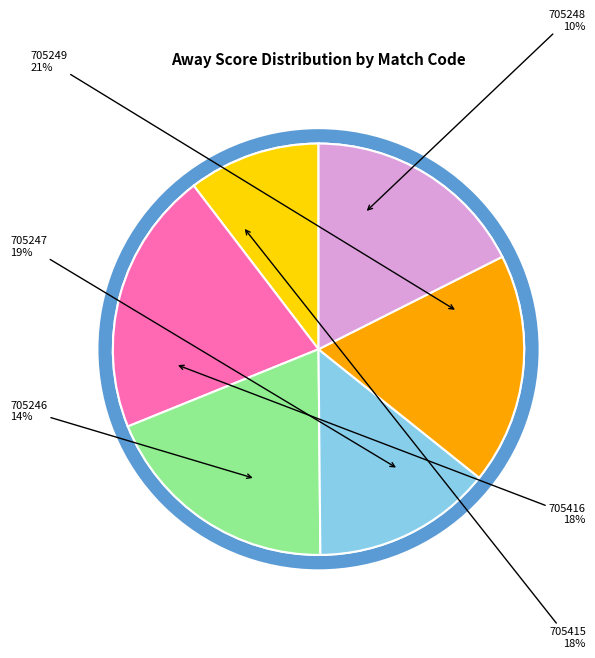

Which slice is the largest?

705249